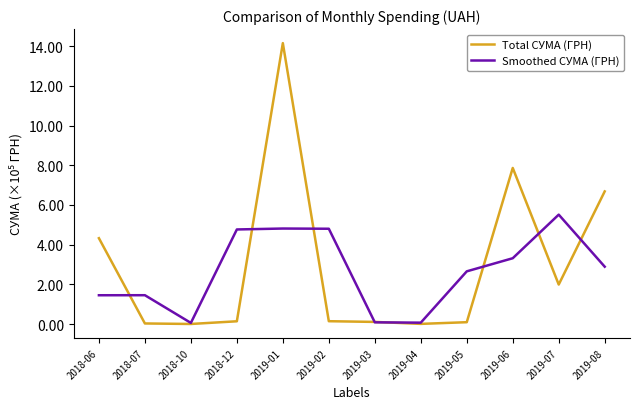

What is the difference between the second highest and second lowest values in the Smoothed СУМА (ГРН) series?

4.7